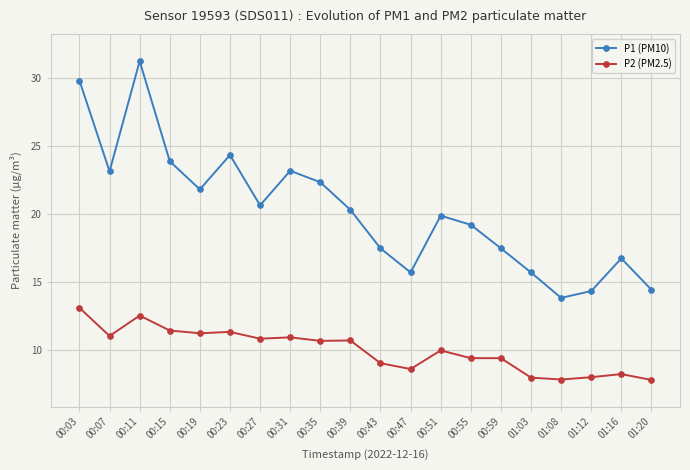

Is this an area chart (filled region under the line)?

No